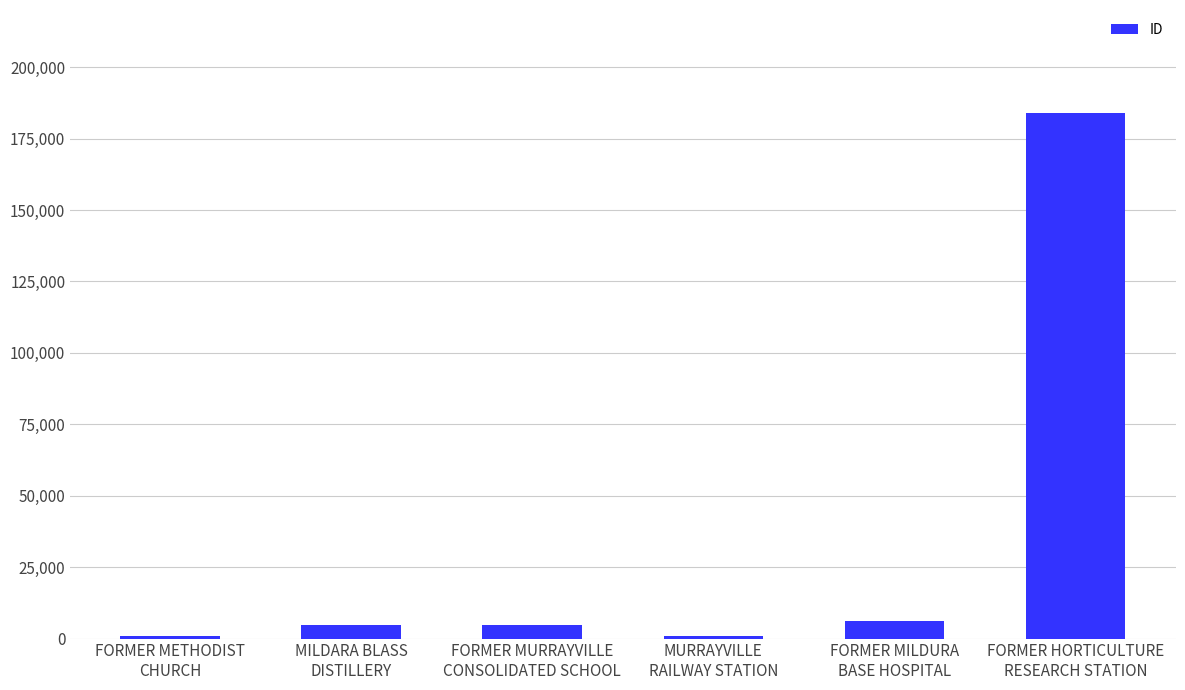

True or false: the data shows 6165 at FORMER MILDURA
BASE HOSPITAL.

True